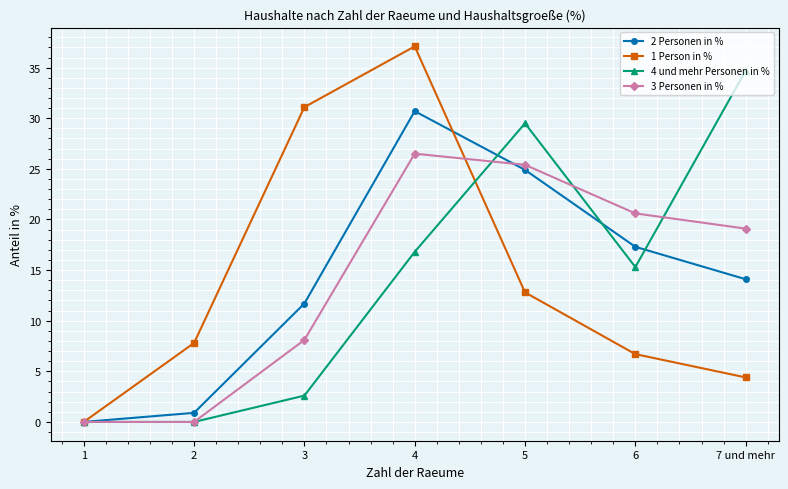

True or false: 4 und mehr Personen in % has more than 0 points higher than both neighbors.

True